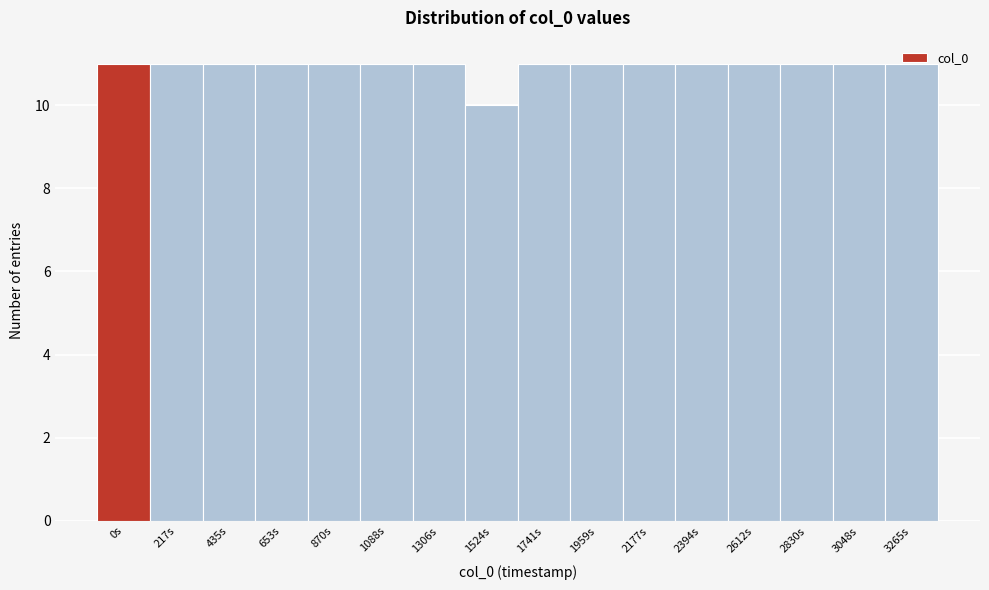

What is the sum of the values at 1524s and 2394s?

21